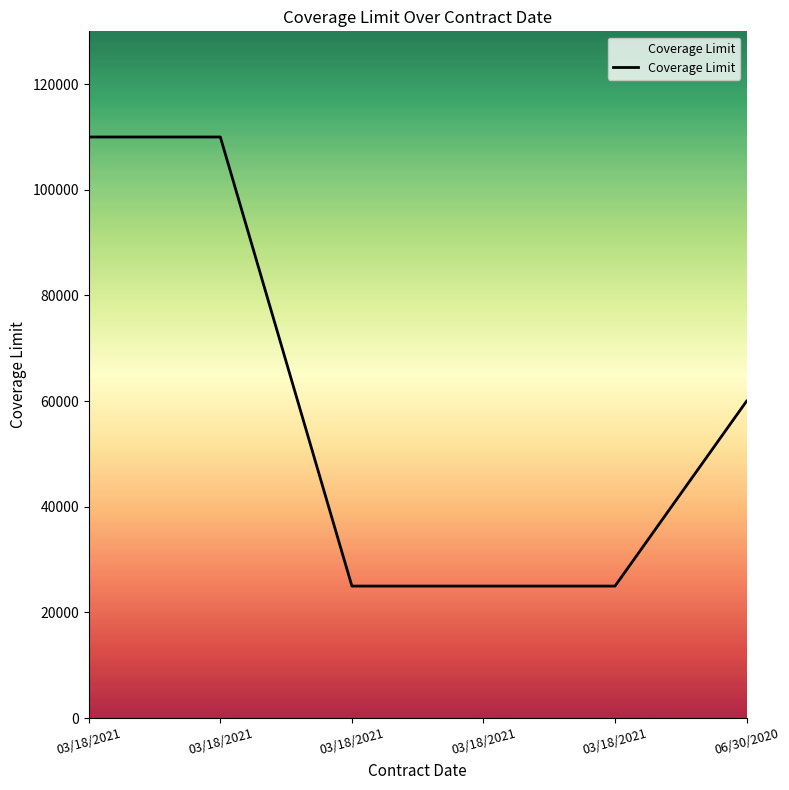

Which label corresponds to the largest value in the chart?

03/18/2021